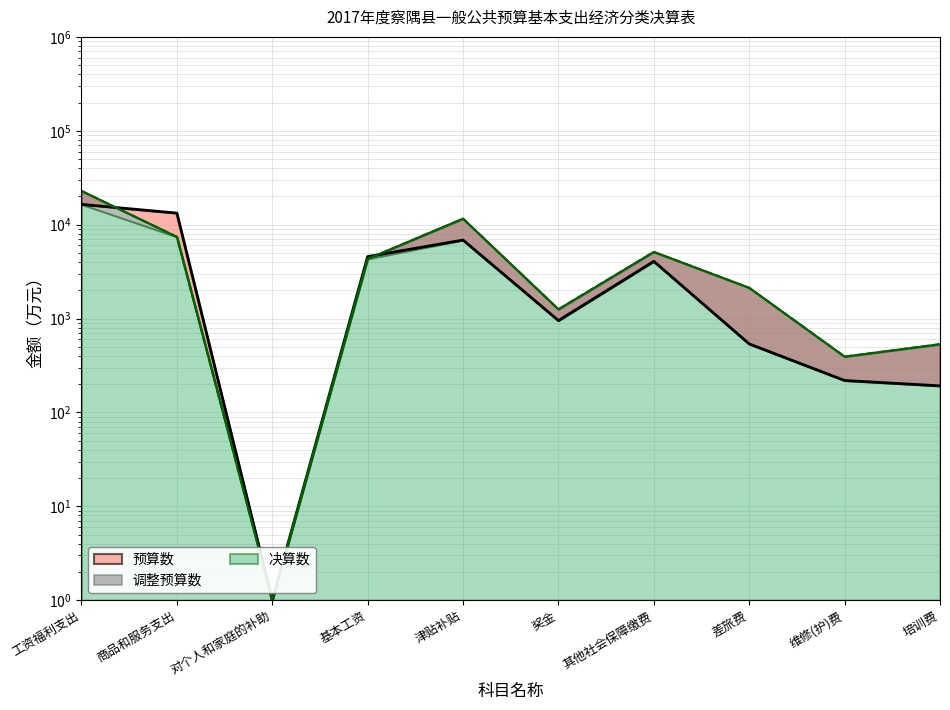

Where does the 调整预算数 series first go above 4320?

工资福利支出